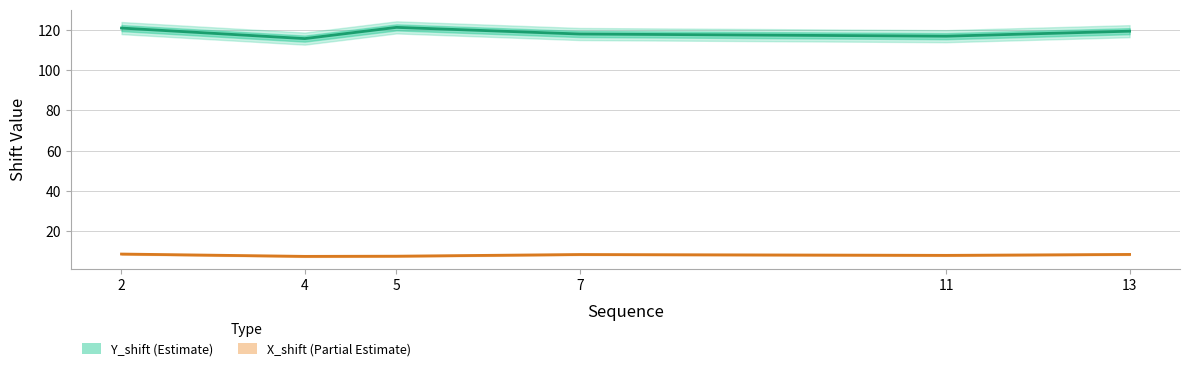

Which has a higher value, 11 or 4?

11